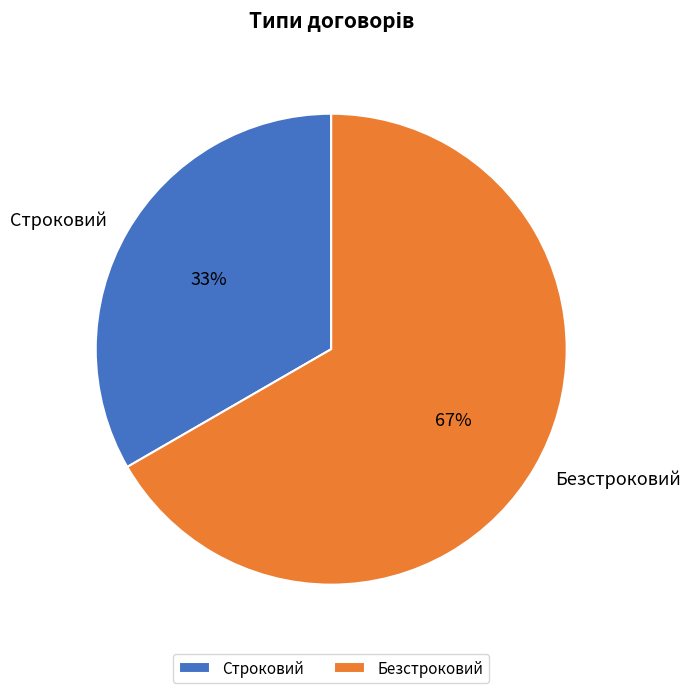

Which has a higher value, Строковий or Безстроковий?

Безстроковий